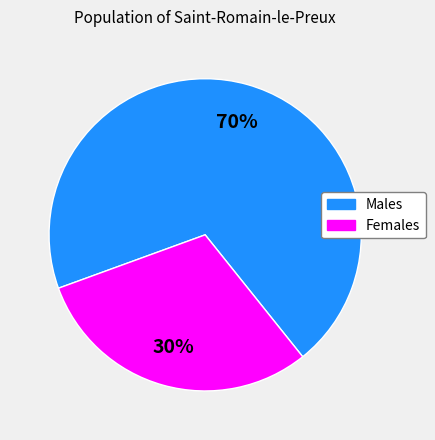

Is there any slice that represents more than half of the pie?

Yes